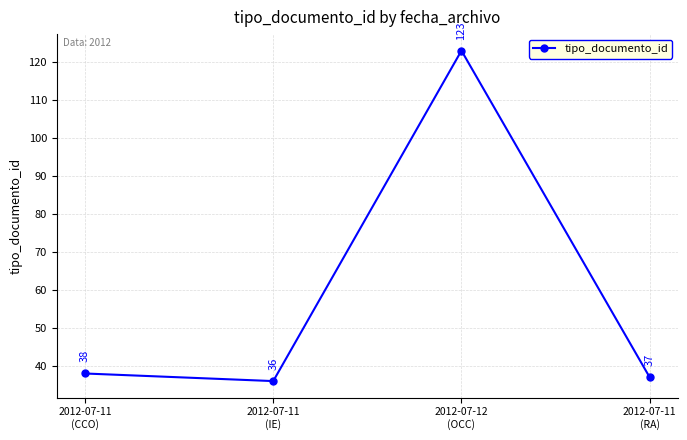

True or false: there are more than 1 points higher than both neighbors.

False